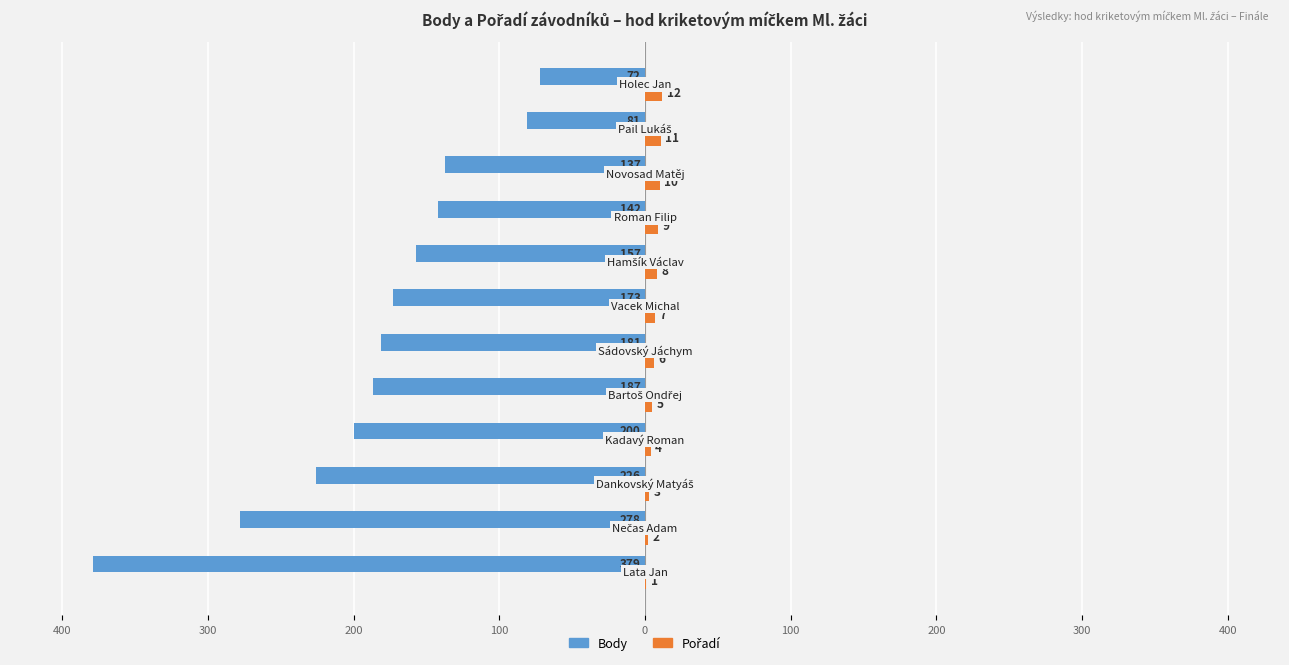

What are all the series names shown in the legend?

Body, Pořadí